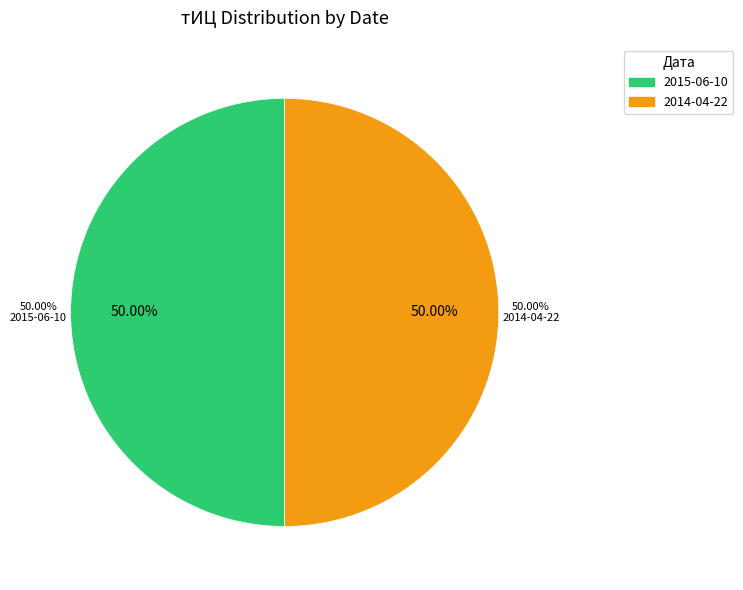

The 2014-12-23 slice represents 5% of the pie. True or false?

False